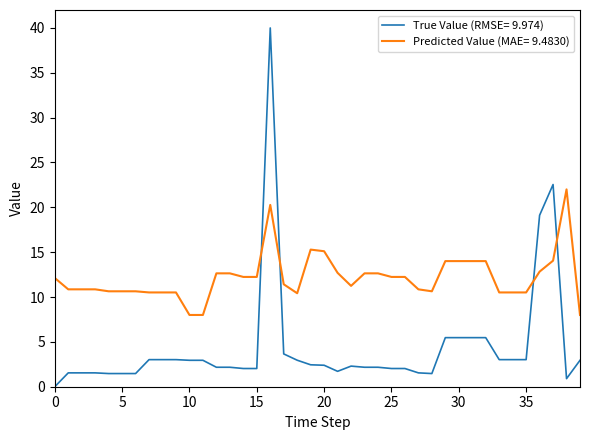

Which series has the largest total across all categories?

Predicted Value (MAE= 9.4830)